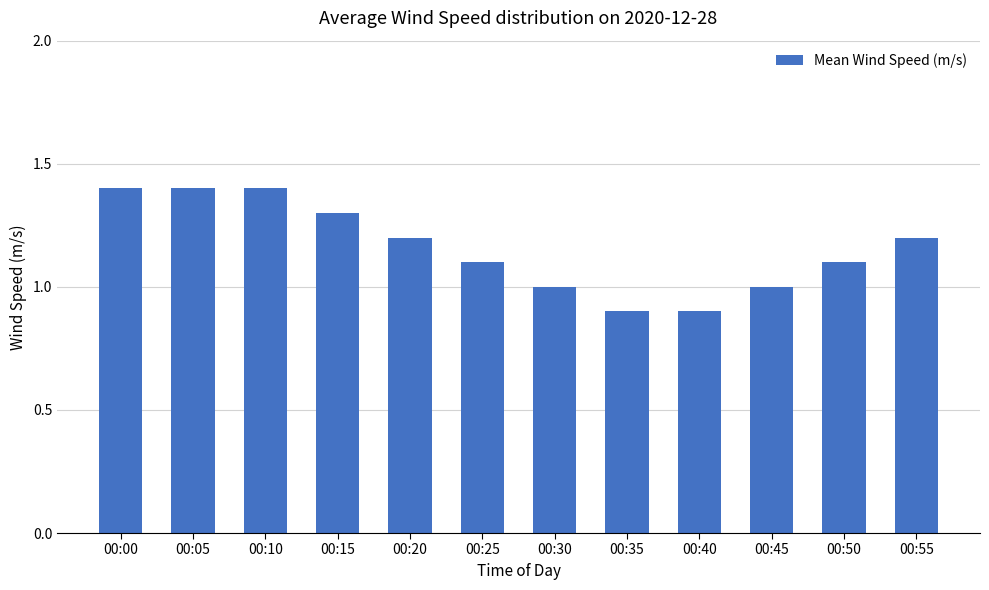

Approximately how many times larger is the value at 00:30 compared to 00:00?

0.7